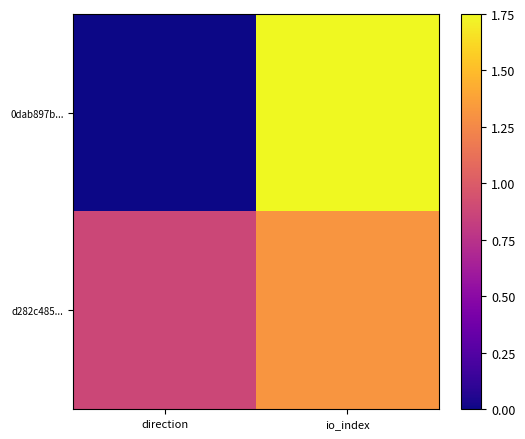

Reading left to right, what are all the values shown in this chart?

0dab897b...: direction=0.0	io_index=1.8
d282c485...: direction=0.9	io_index=1.3